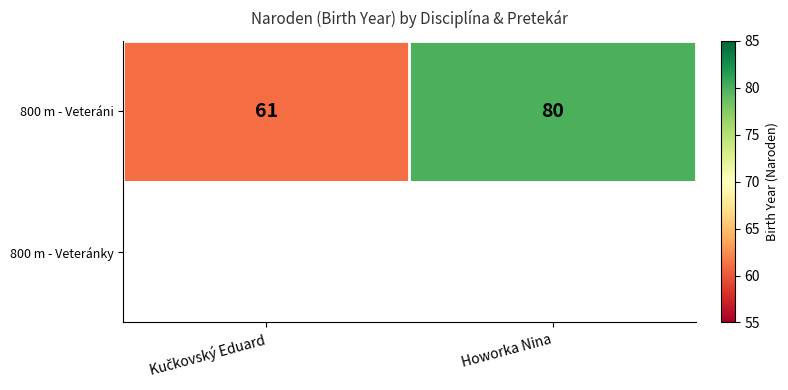

The value of 800 m - Veteráni at Howorka Nina is 135. True or false?

False